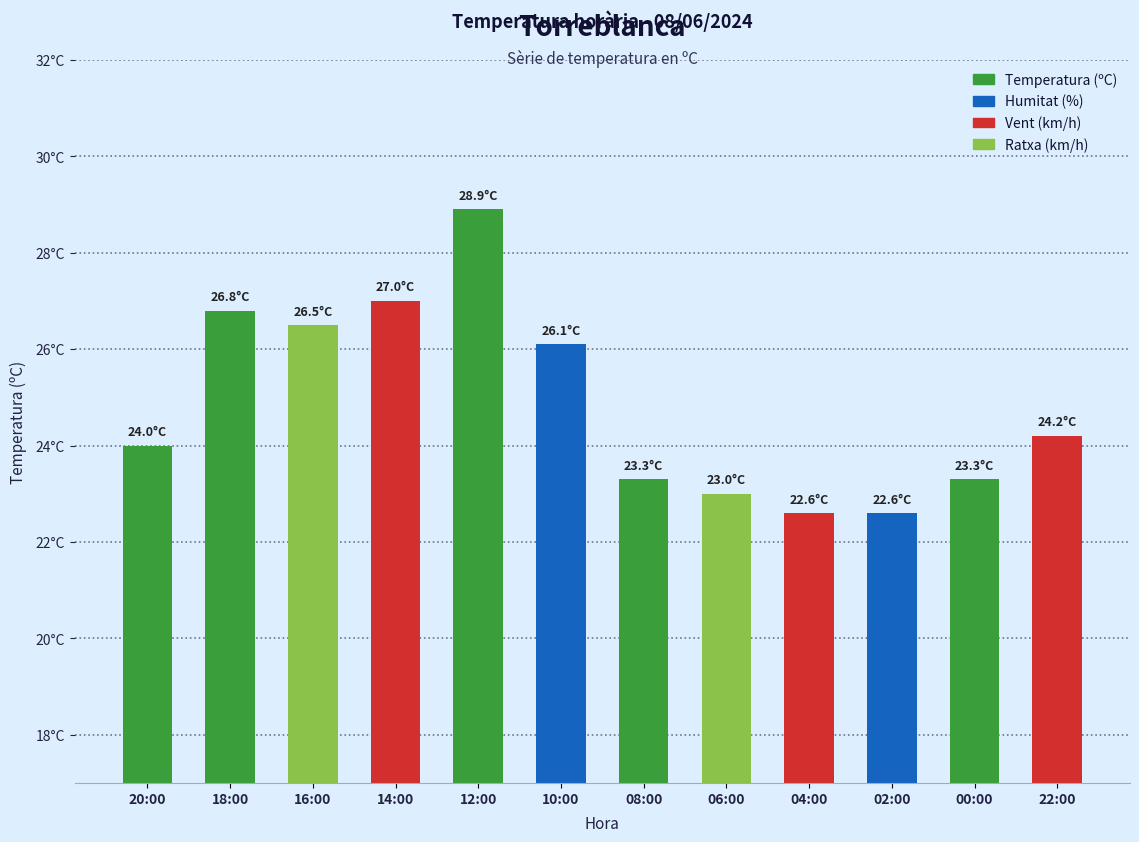

What is the value of the 6th bar from the left?

26.1